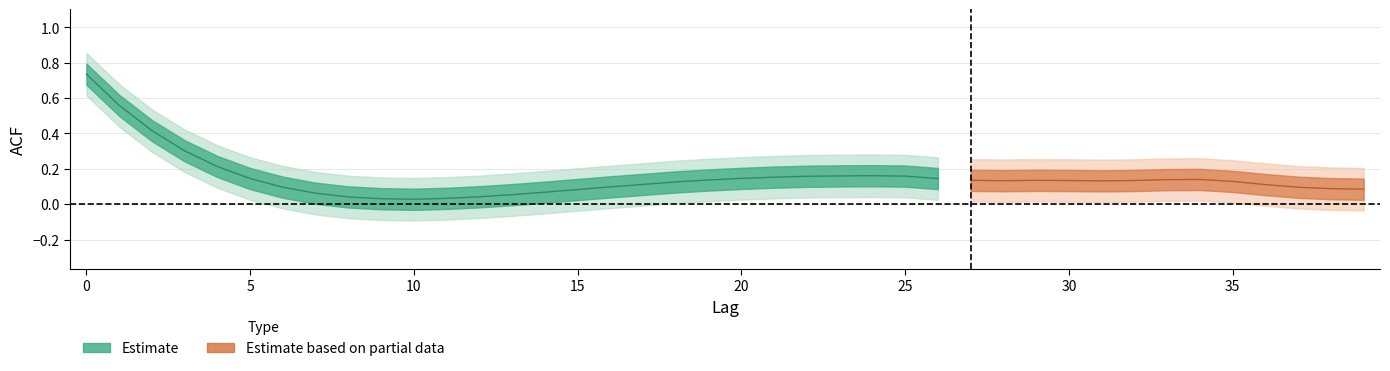

Which has a higher value, 27 or 15?

27